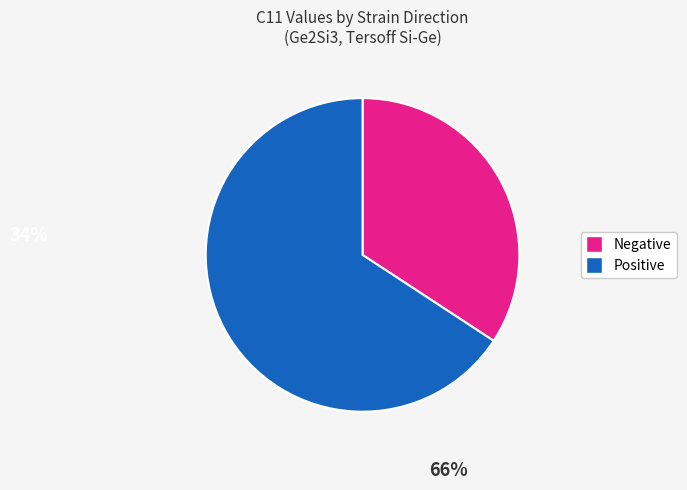

Count the number of slices in the pie.

2